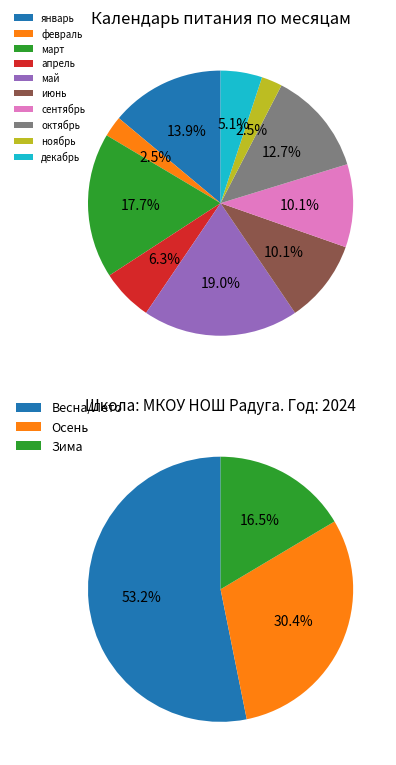

What is the change in value from февраль to сентябрь?

+6